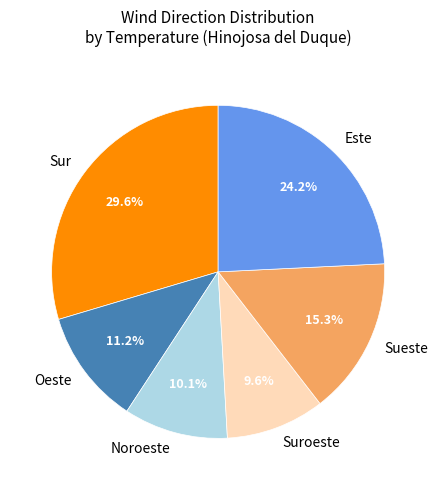

What is the ratio of the value at Este to the value at Sueste?

1.6